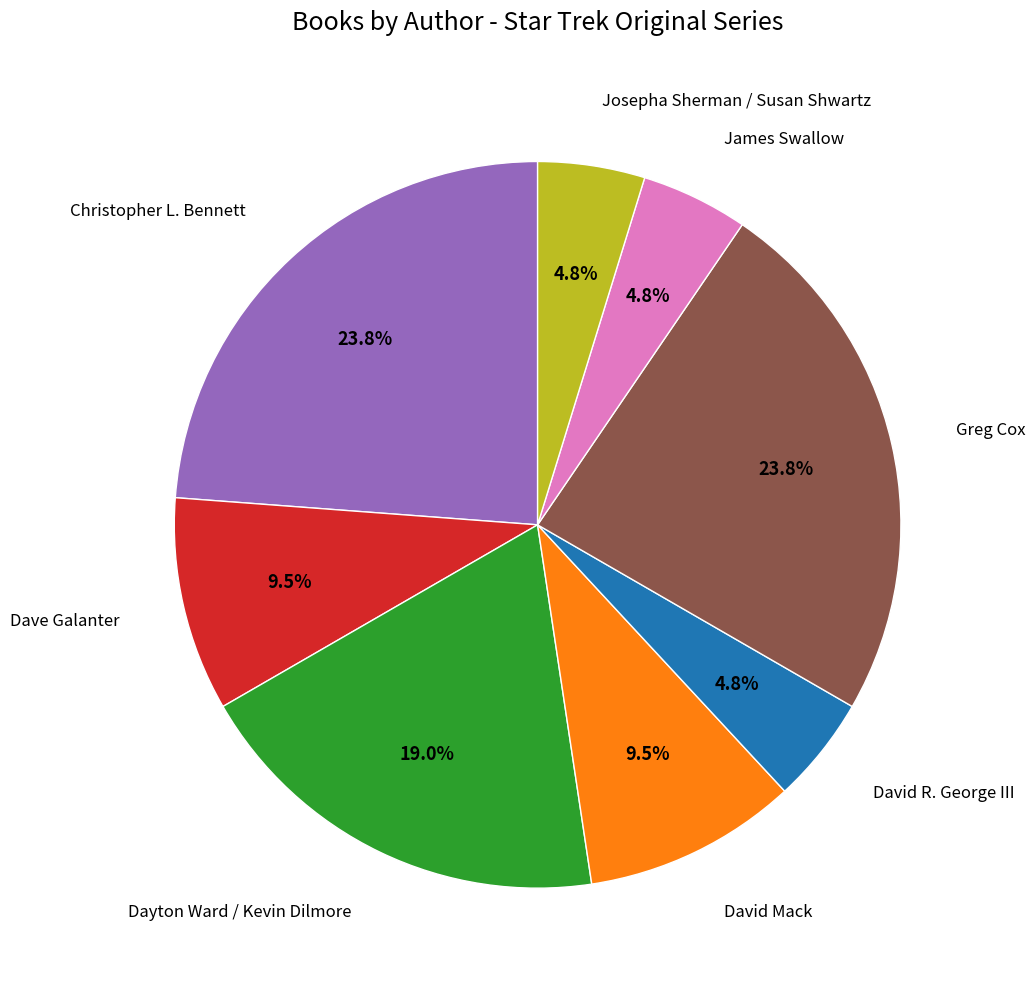

Does any single category account for the majority?

No